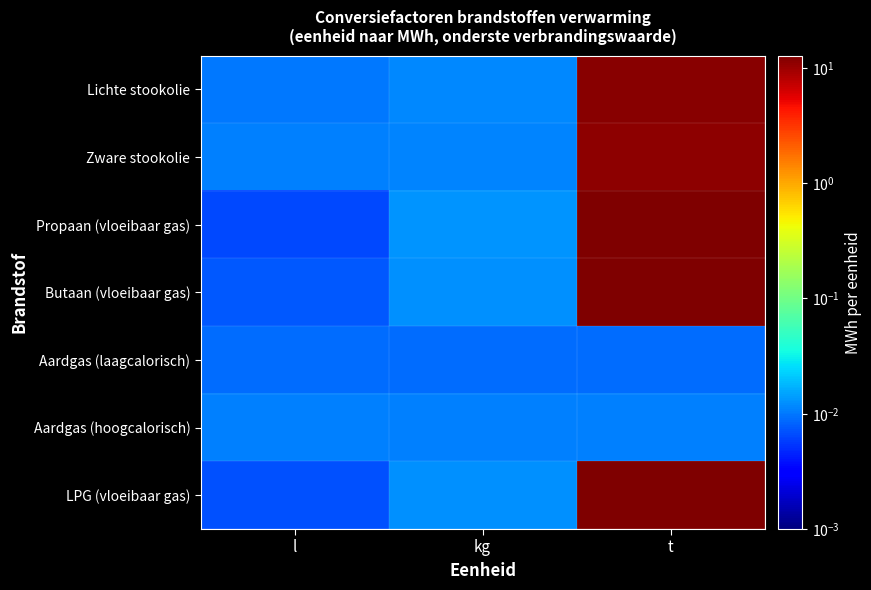

Between l and t, which series saw the biggest shift?

Propaan (vloeibaar gas)